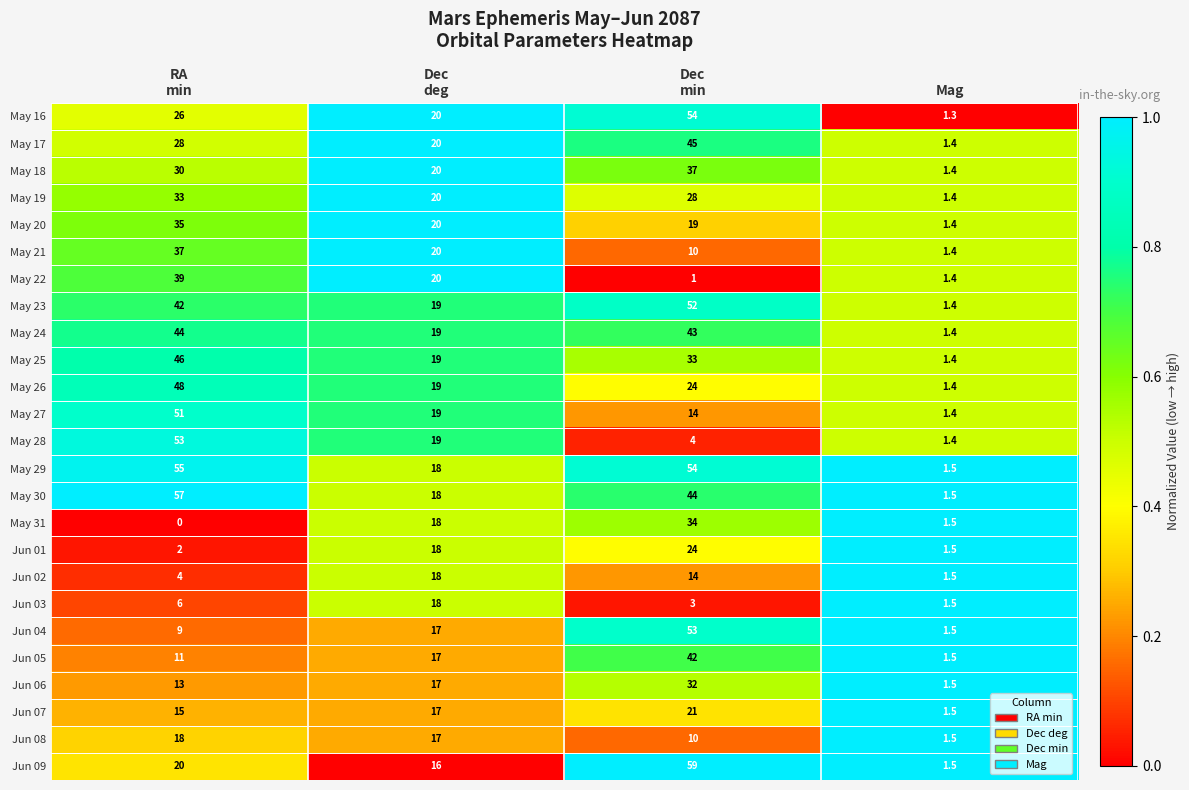

The value of Jun 09 at Mag is 0.5. True or false?

False